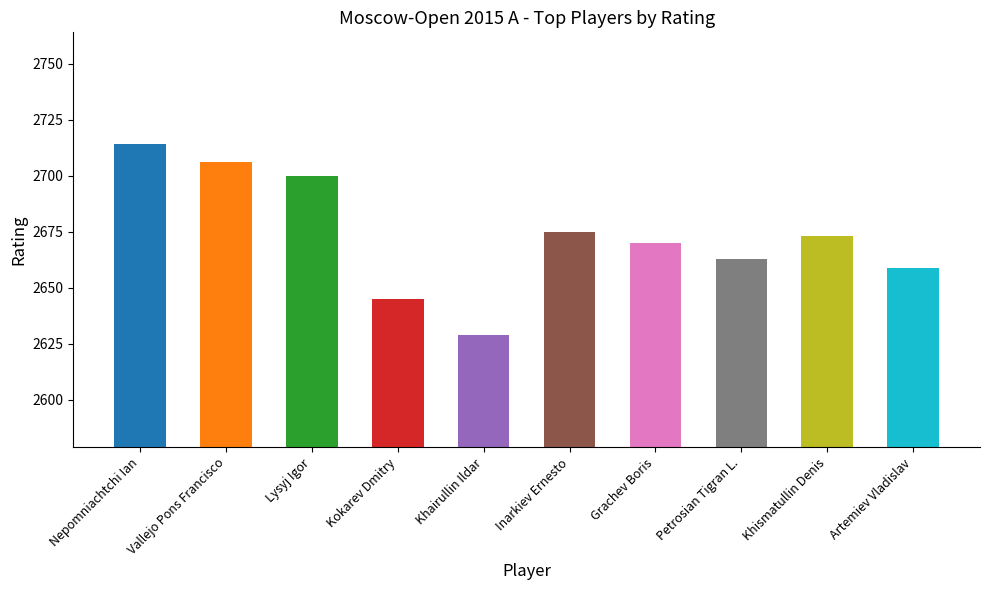

Reading right to left, extract all data points from this chart.

Artemiev Vladislav=2659	Khismatullin Denis=2673	Petrosian Tigran L.=2663	Grachev Boris=2670	Inarkiev Ernesto=2675	Khairullin Ildar=2629	Kokarev Dmitry=2645	Lysyj Igor=2700	Vallejo Pons Francisco=2706	Nepomniachtchi Ian=2714